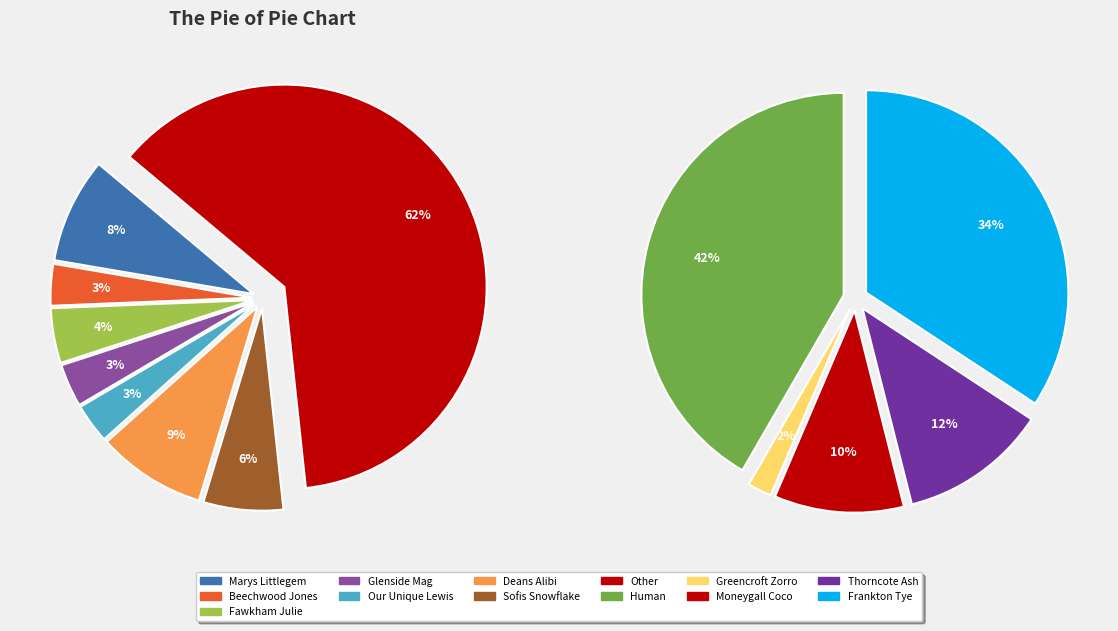

What is the smallest slice in the pie chart?

Greencroft Zorro